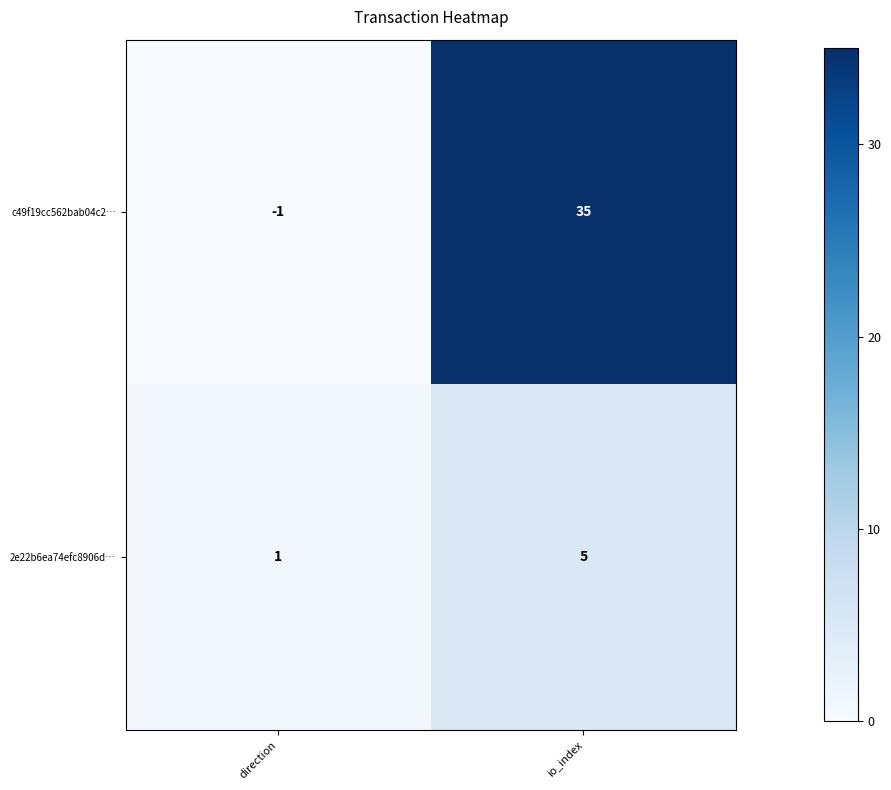

List the series in order of their peak value, lowest first.

2e22b6ea74efc8906d…, c49f19cc562bab04c2…